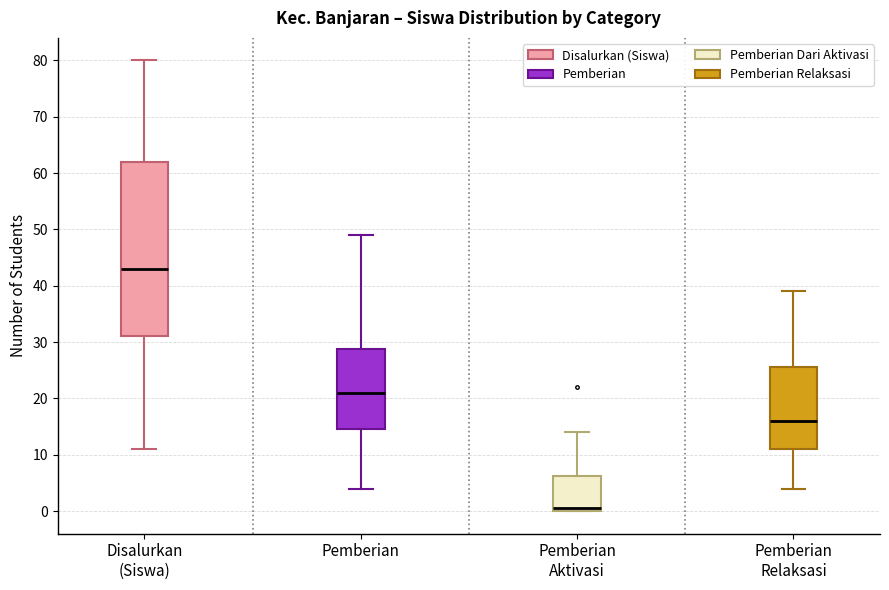

Comparing the boxes themselves (not the whiskers), which one is the tallest?

Disalurkan (Siswa)